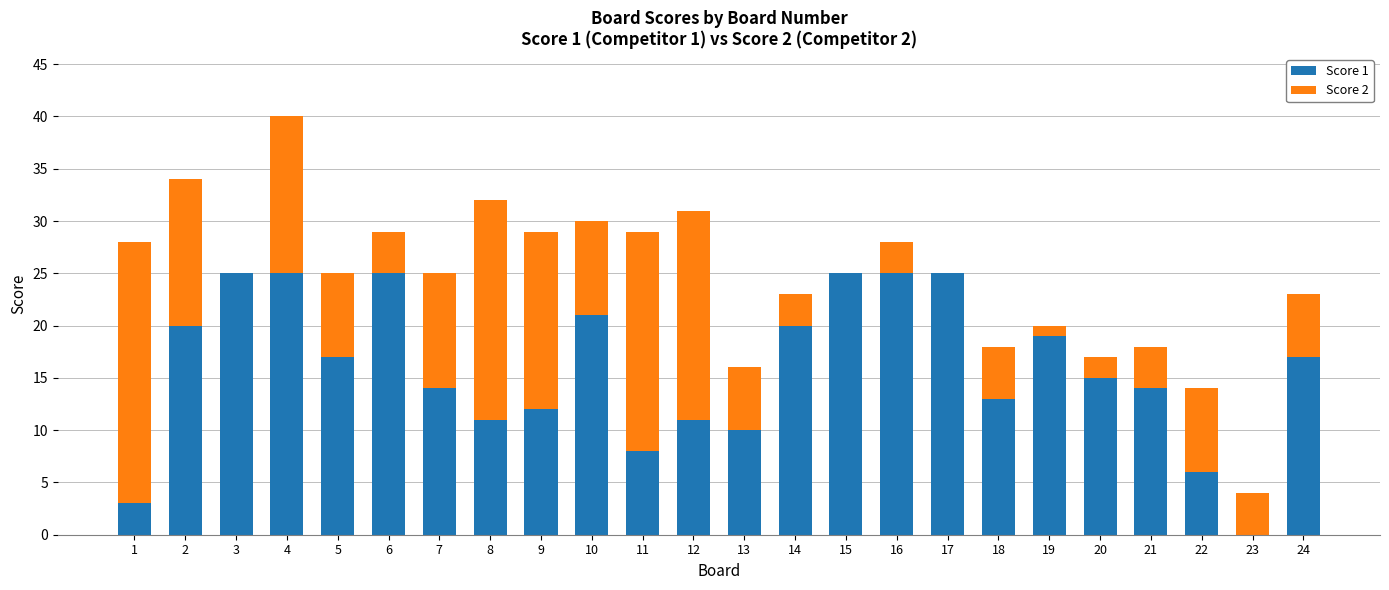

At which category is the sum across all series the highest?

4